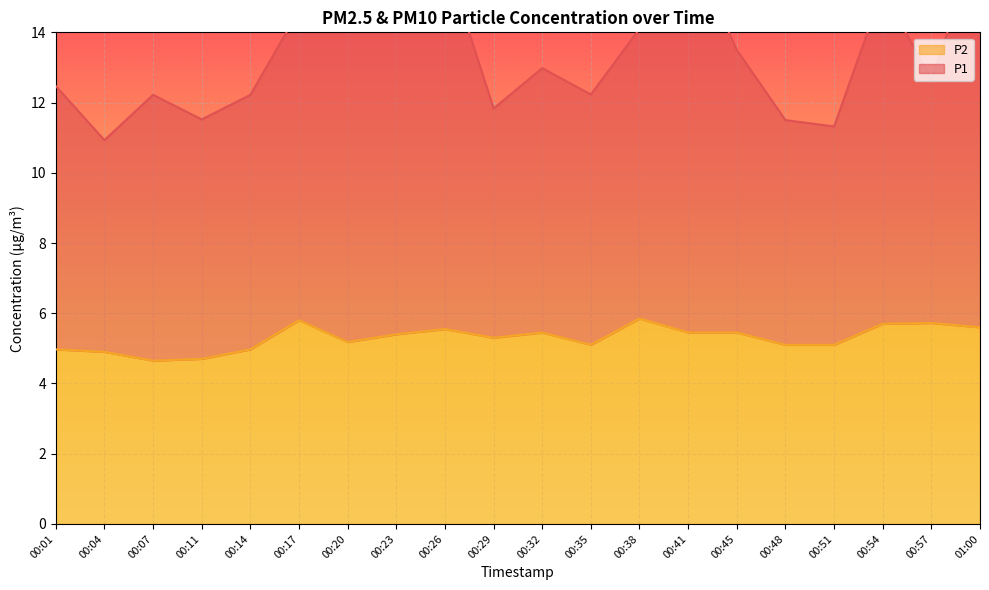

What is the label of the 15th point from the right?

00:17